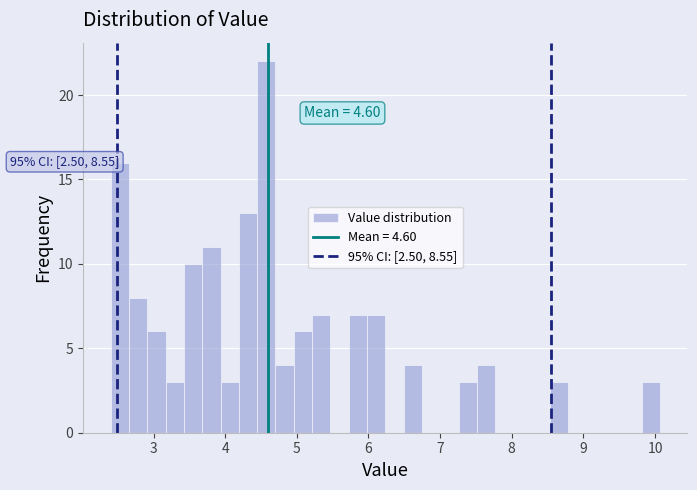

Around what value on the x-axis is the tallest bar? Give the approximate position of its centre, as read against the axis.

4.6